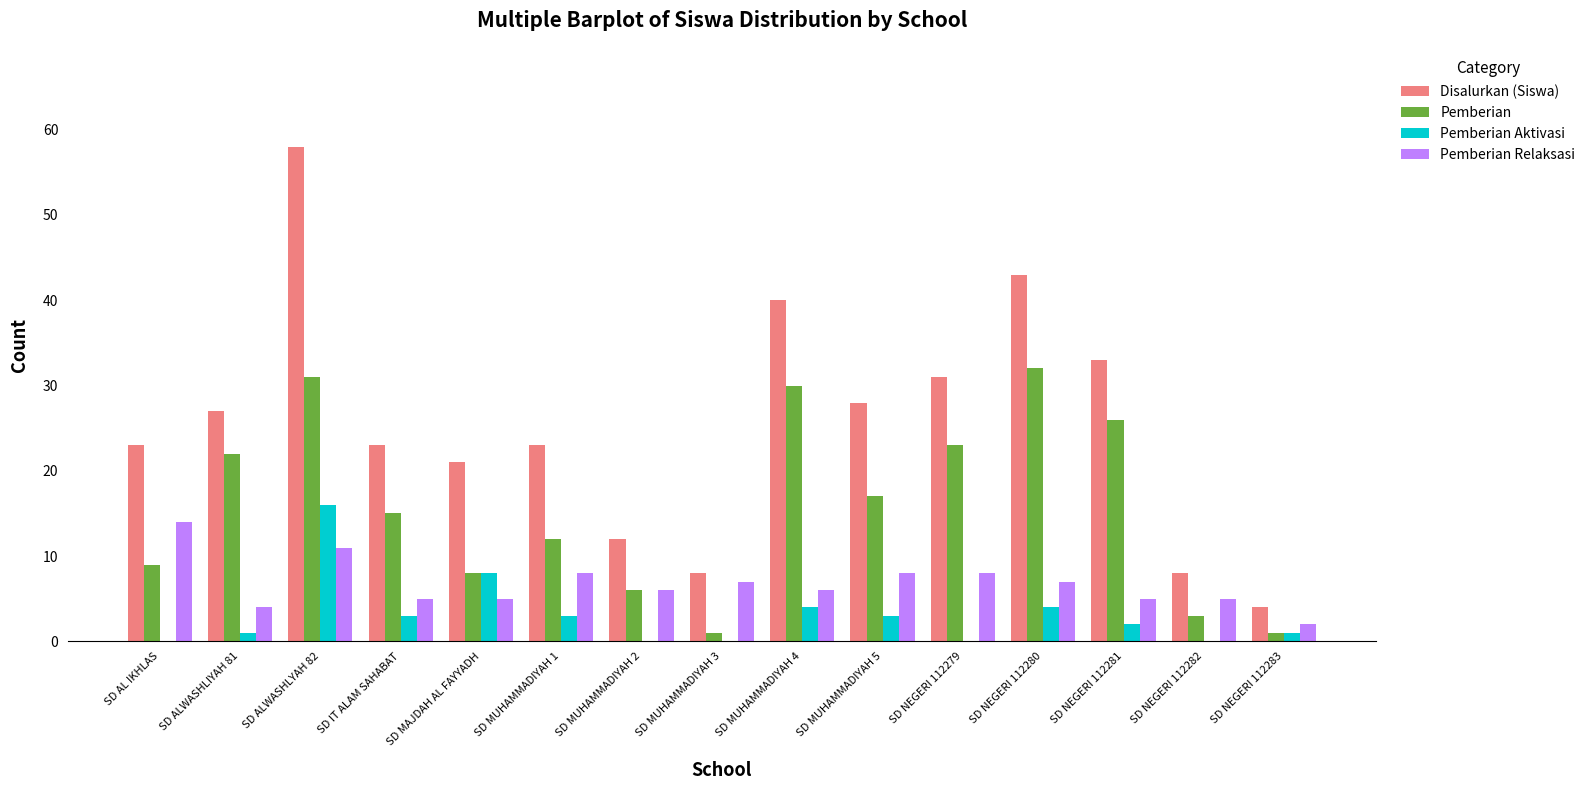

Which series changed the most between SD MUHAMMADIYAH 4 and SD NEGERI 112281?

Disalurkan (Siswa)